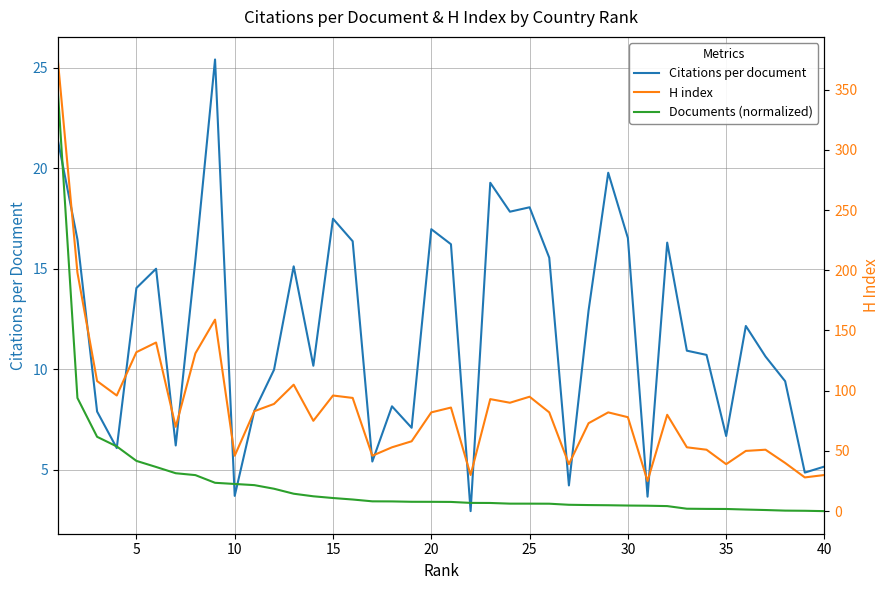

The value of Citations per document at 20 is 17.0. True or false?

True